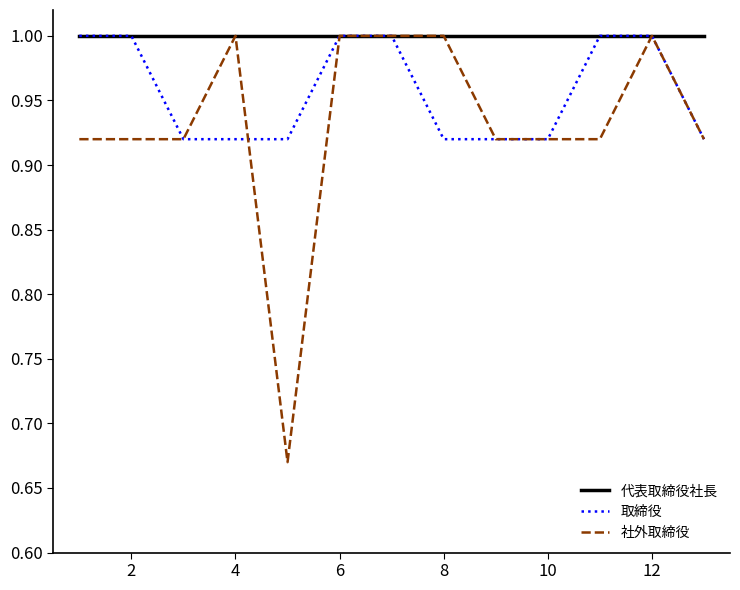

What is the maximum value shown in the chart?

1.0